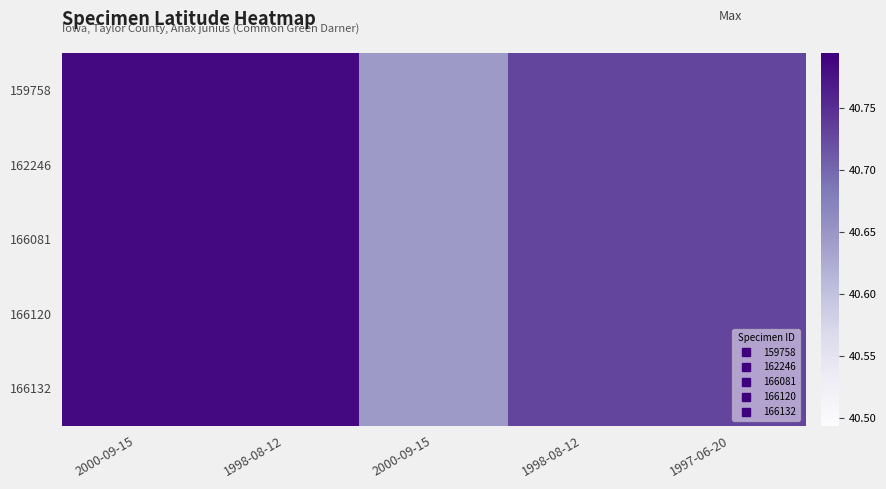

Reading left to right, transcribe all the data shown in this chart.

159758: 2000-09-15=40.8	1998-08-12=40.8	2000-09-15=40.6	1998-08-12=40.7	1997-06-20=40.7
162246: 2000-09-15=40.8	1998-08-12=40.8	2000-09-15=40.6	1998-08-12=40.7	1997-06-20=40.7
166081: 2000-09-15=40.8	1998-08-12=40.8	2000-09-15=40.6	1998-08-12=40.7	1997-06-20=40.7
166120: 2000-09-15=40.8	1998-08-12=40.8	2000-09-15=40.6	1998-08-12=40.7	1997-06-20=40.7
166132: 2000-09-15=40.8	1998-08-12=40.8	2000-09-15=40.6	1998-08-12=40.7	1997-06-20=40.7